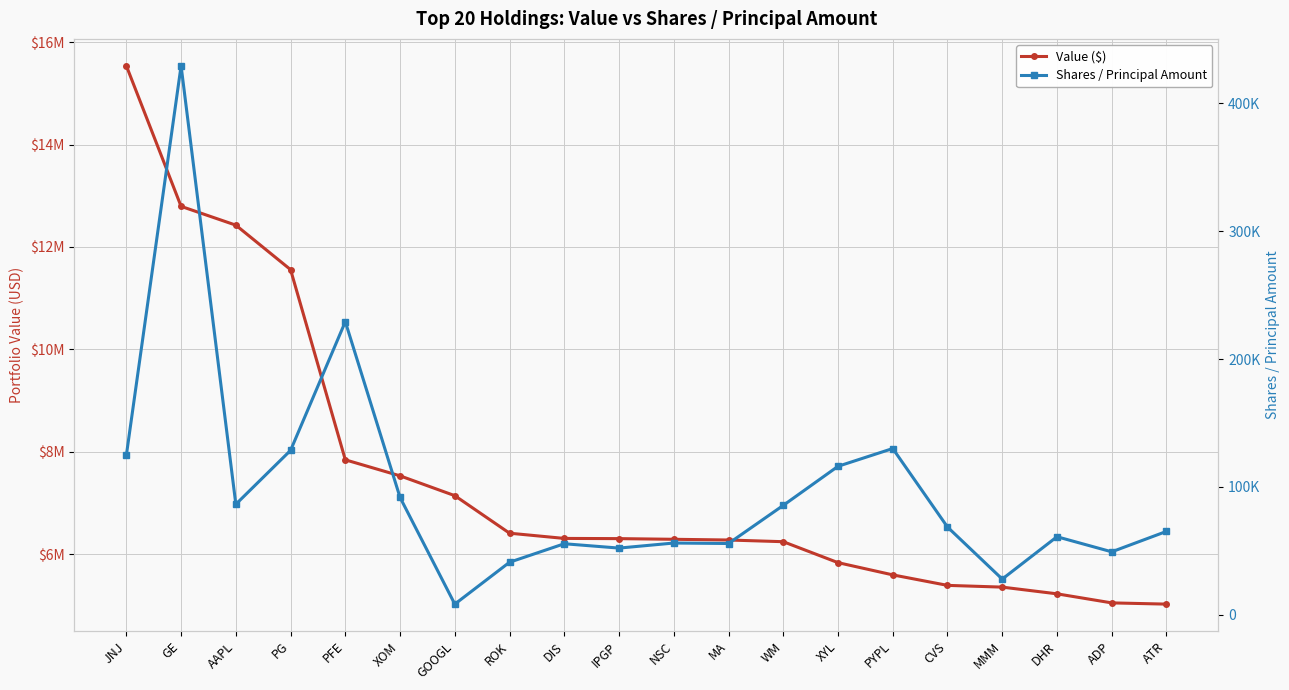

Which series changed the most between MA and ADP?

Value ($)